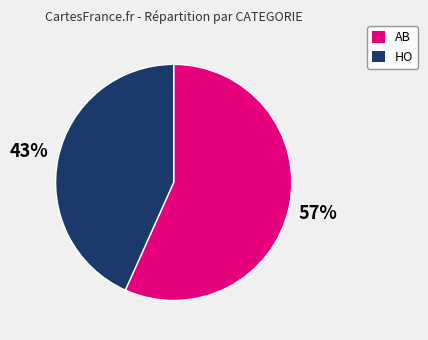

How many slices are in this pie chart?

2